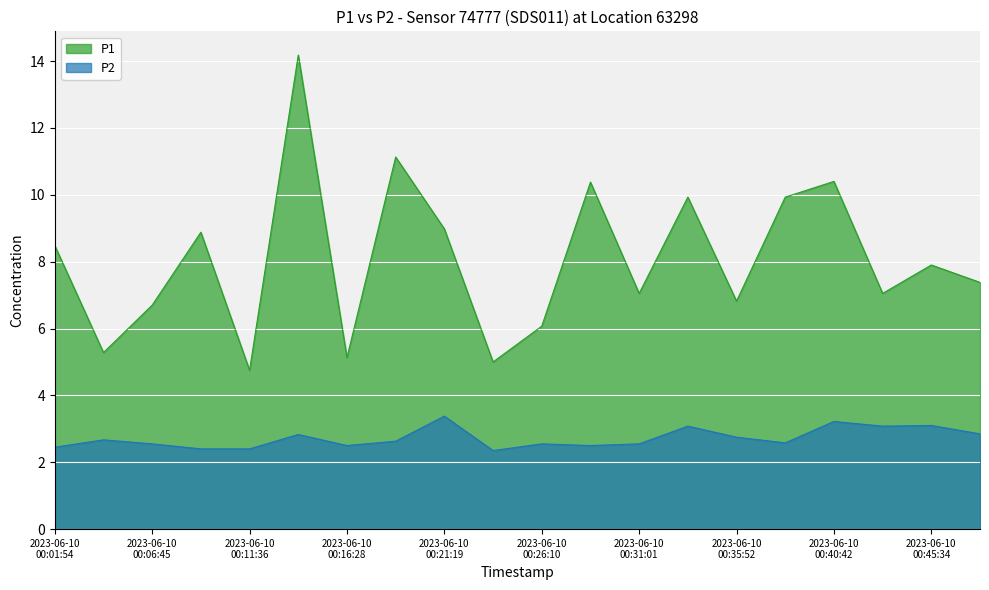

True or false: P1 and P2 intersect in this chart.

False